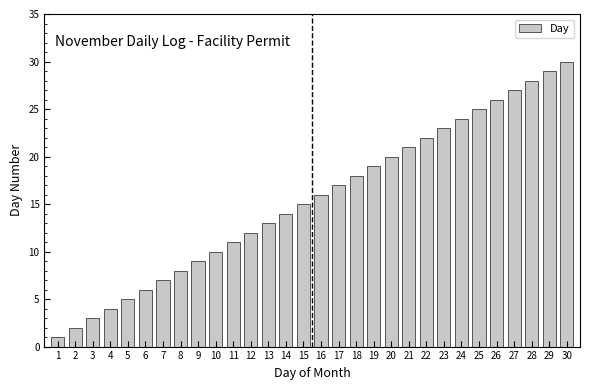

What is the greatest value displayed?

30